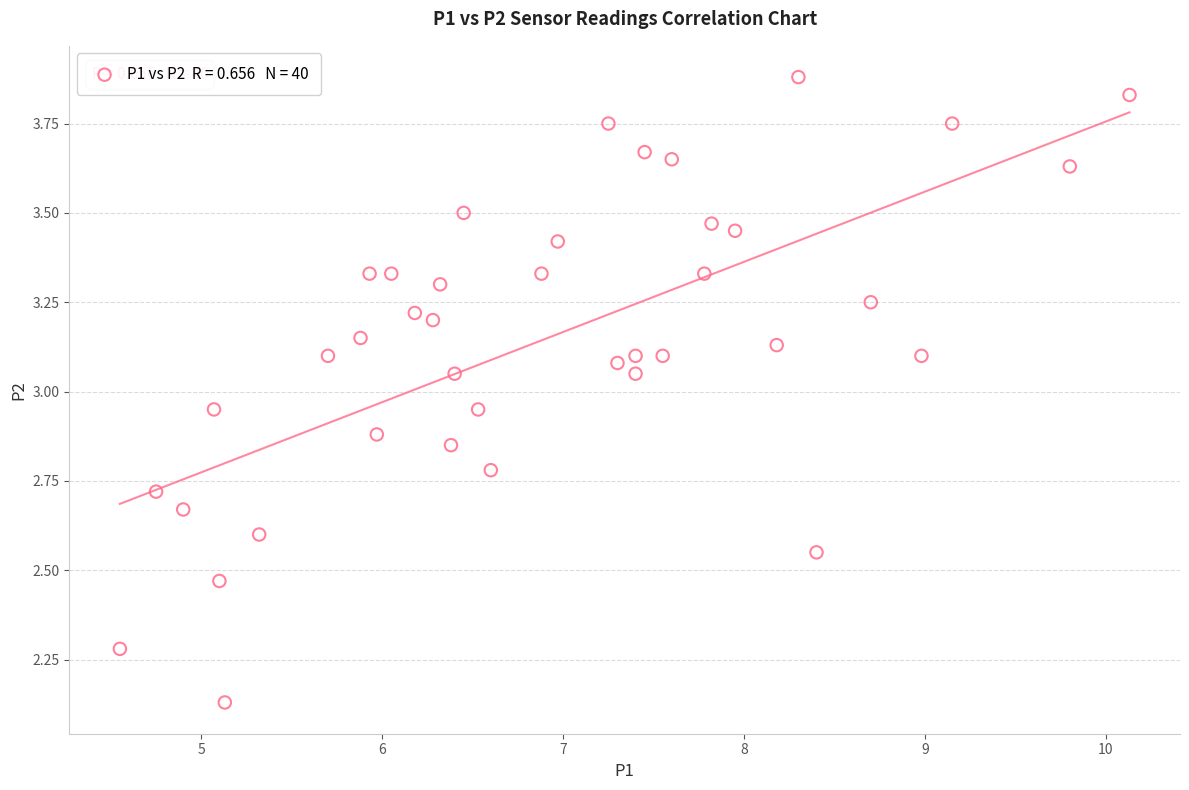

What is the range of X values (max minus min)?

5.6